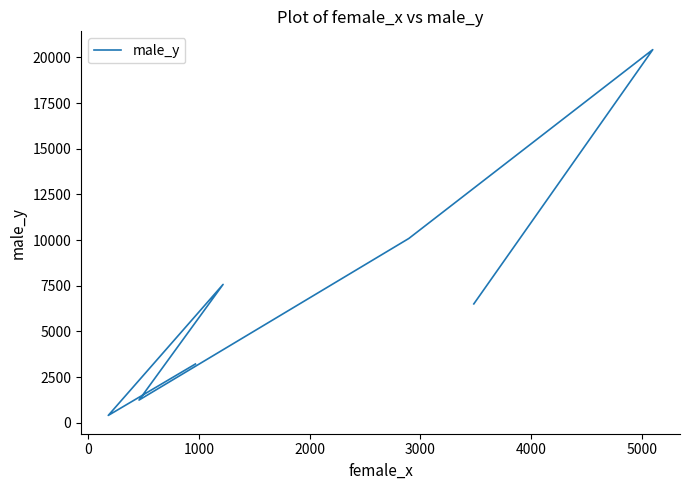

How many interior local valleys (lower than both neighbors) does the data have?

2